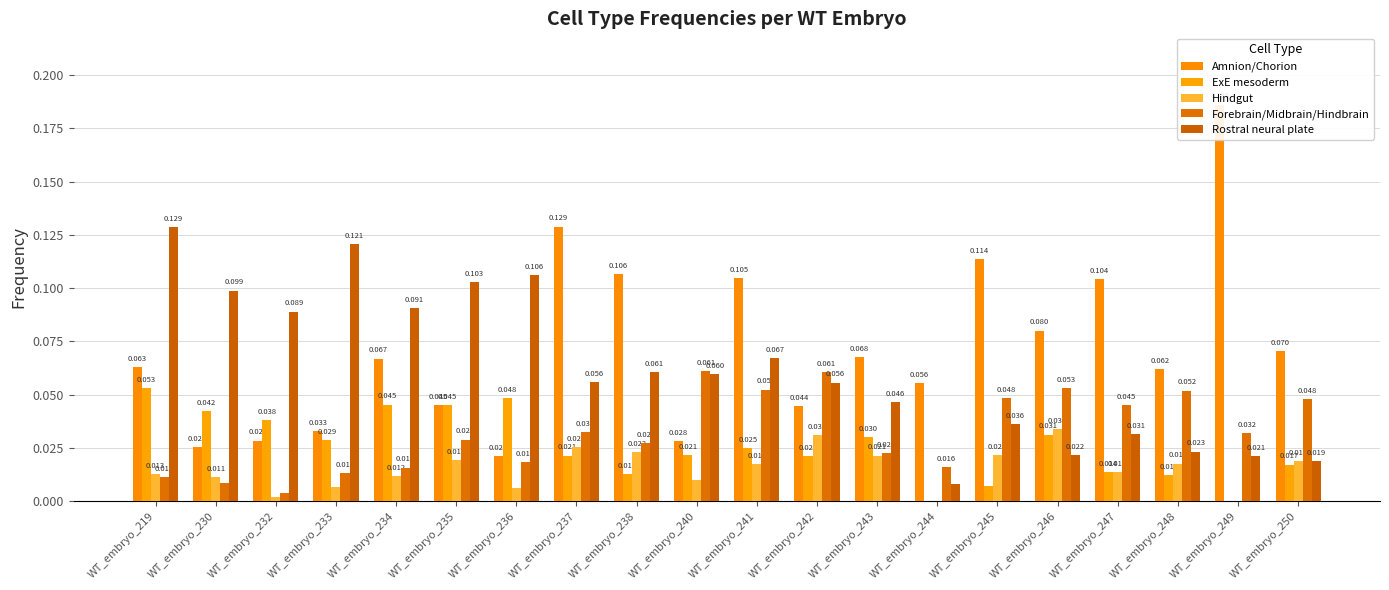

What is the sum of all ExE mesoderm values?

0.5